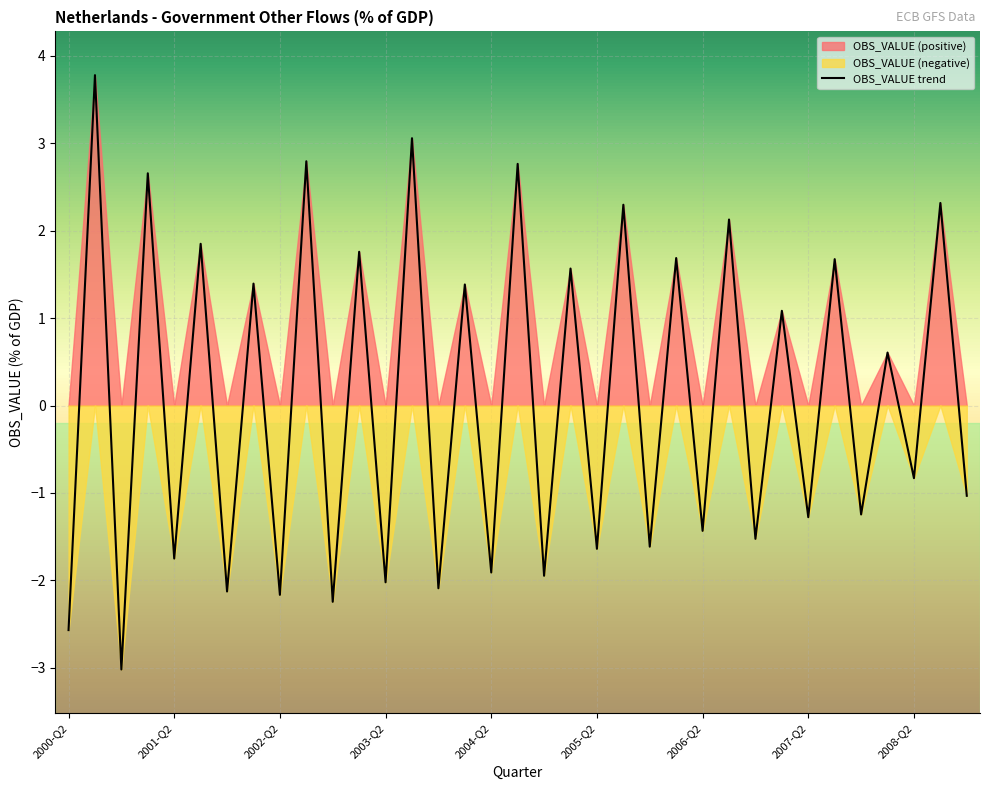

Is it true that OBS_VALUE trend equals -2.2 at 2002-Q2?

True